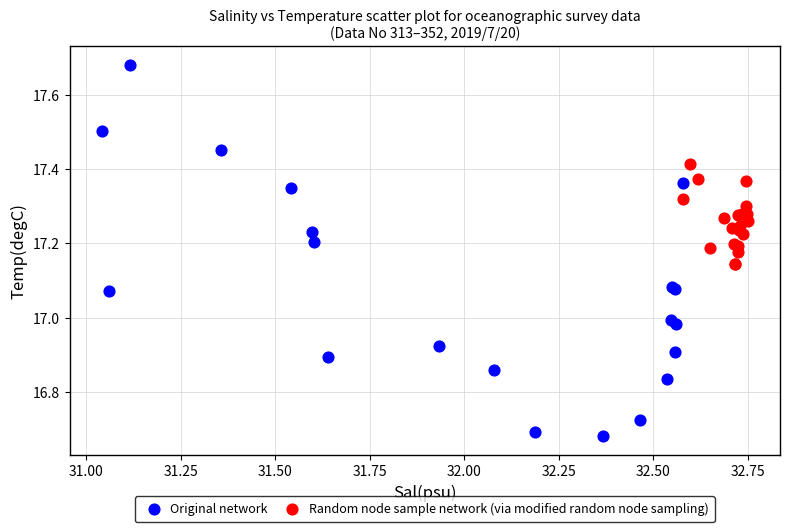

What are all the series names shown in the legend?

Original network, Random node sample network (via modified random node sampling)